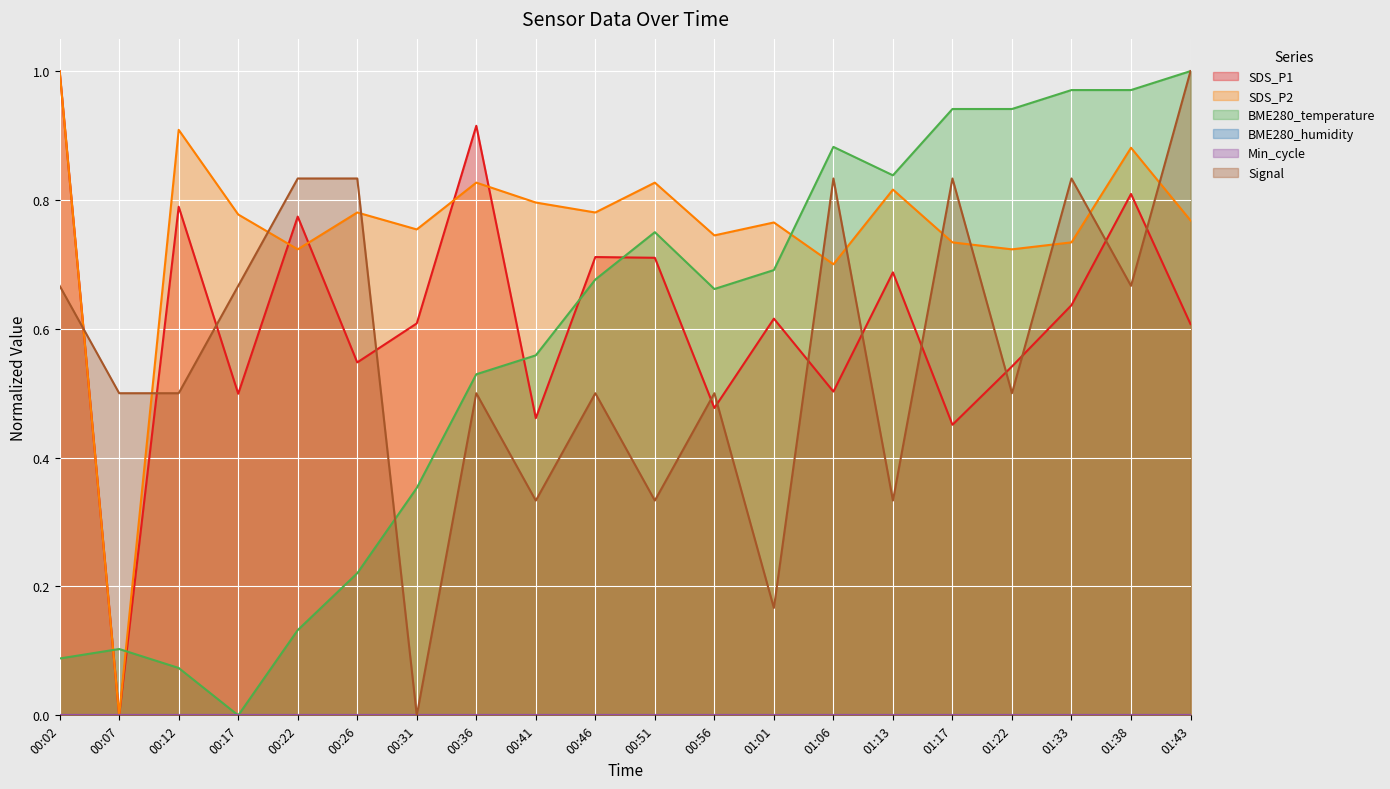

How many lines are shown in the chart?

6